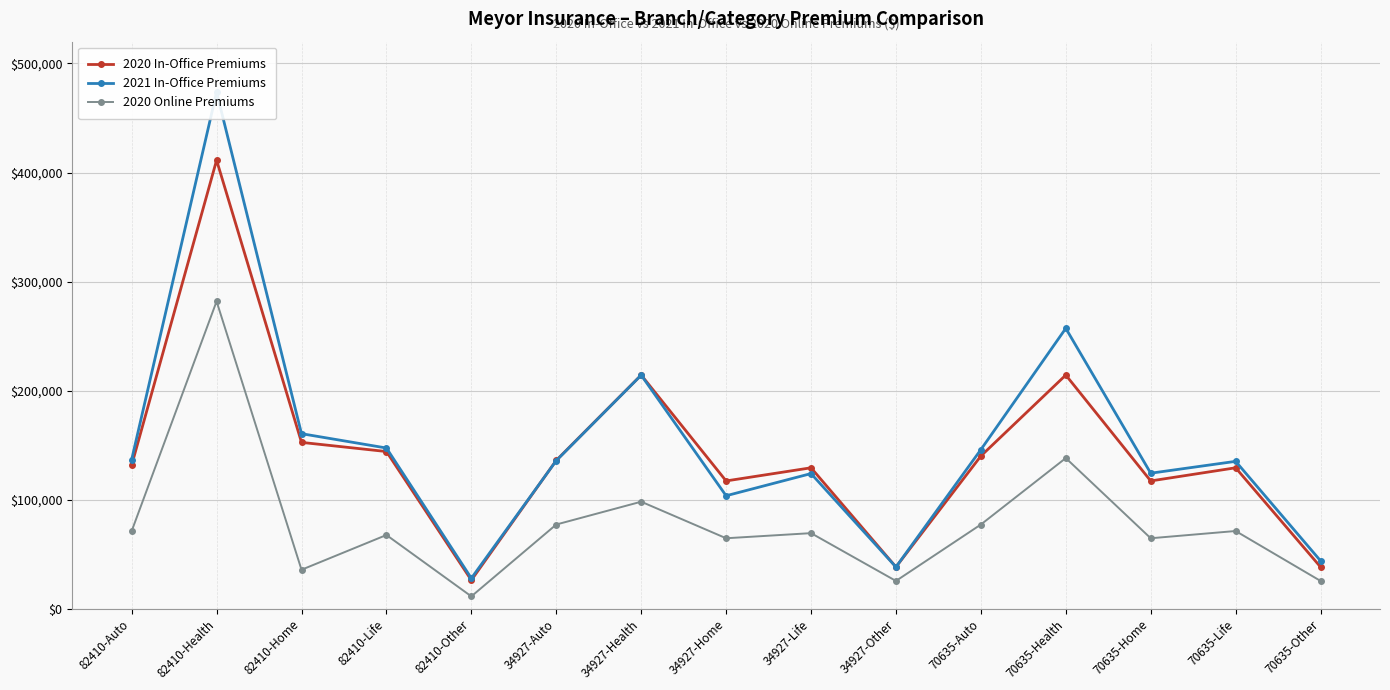

Which series has the largest total across all categories?

2021 In-Office Premiums